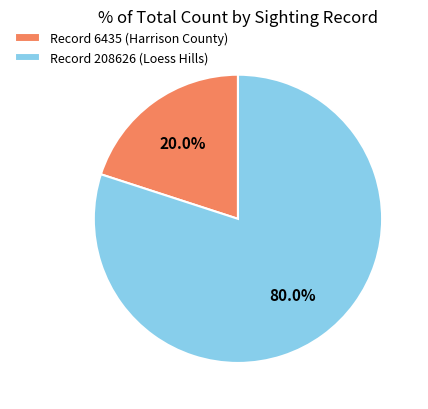

Which category has the smallest portion of the pie?

Record 6435 (Harrison County)